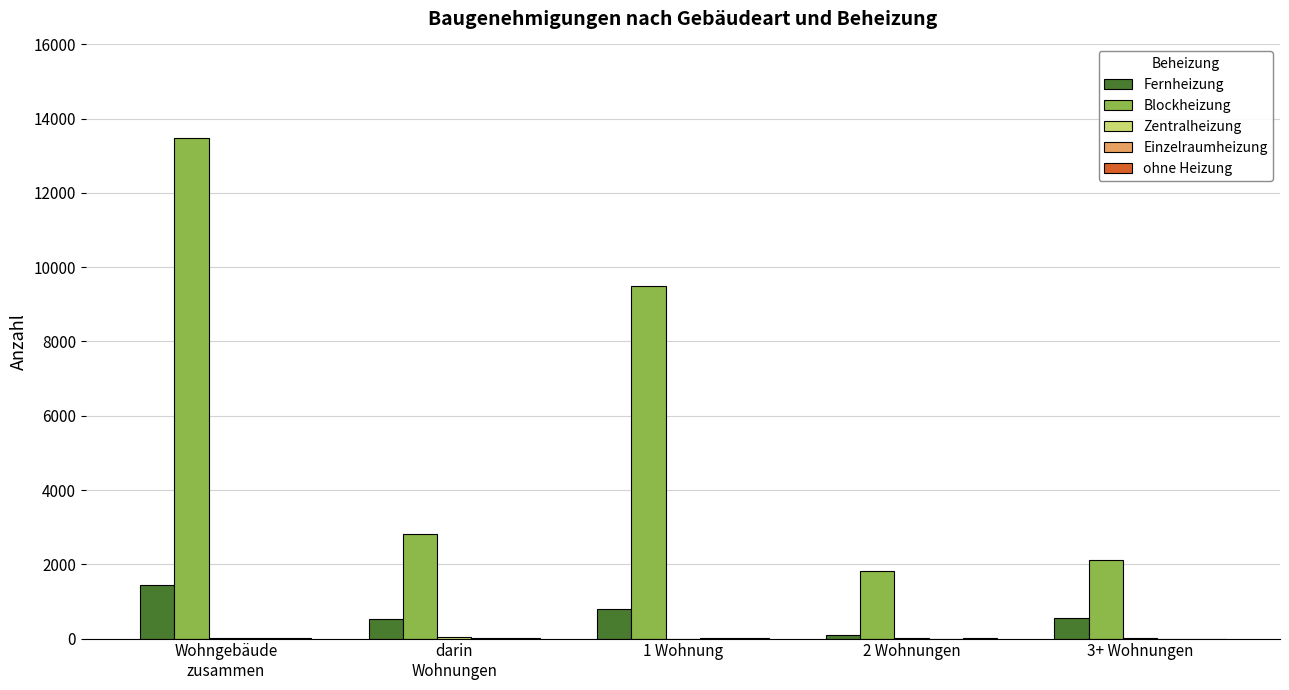

Count the number of categories in the chart.

5